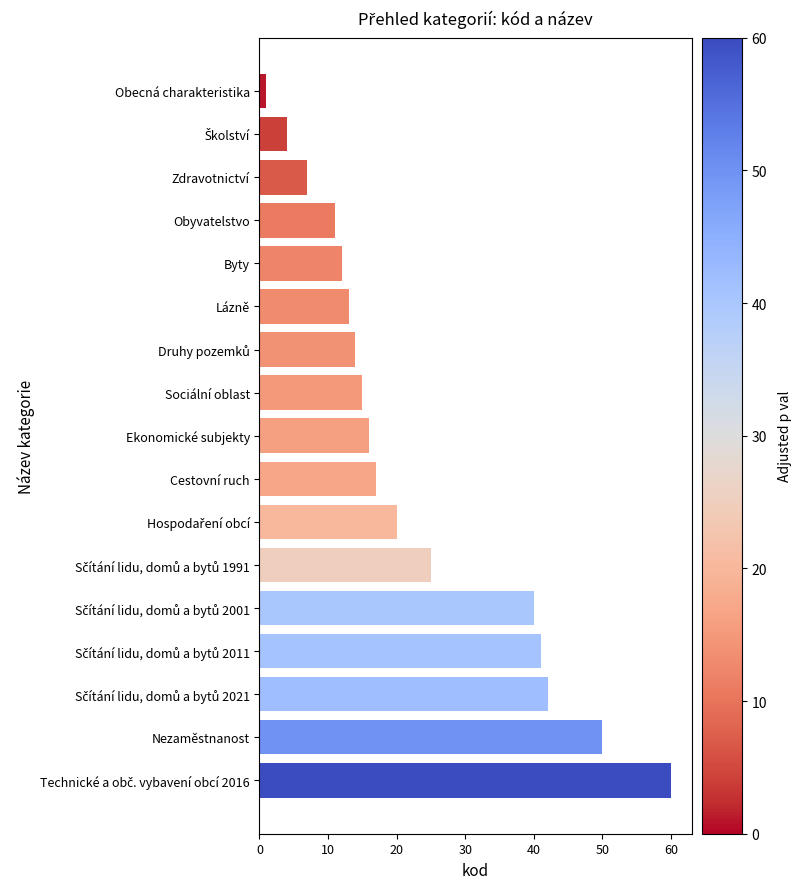

Read the value at Ekonomické subjekty, to the nearest 10.

20